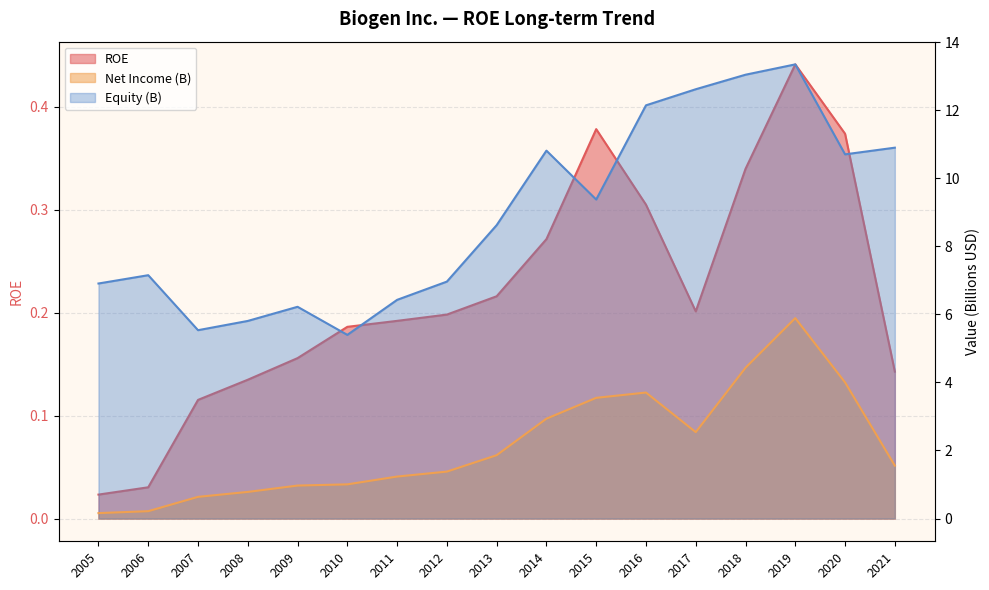

List the series in order of their overall mean, lowest first.

ROE, Net Income (M), Equity (M)